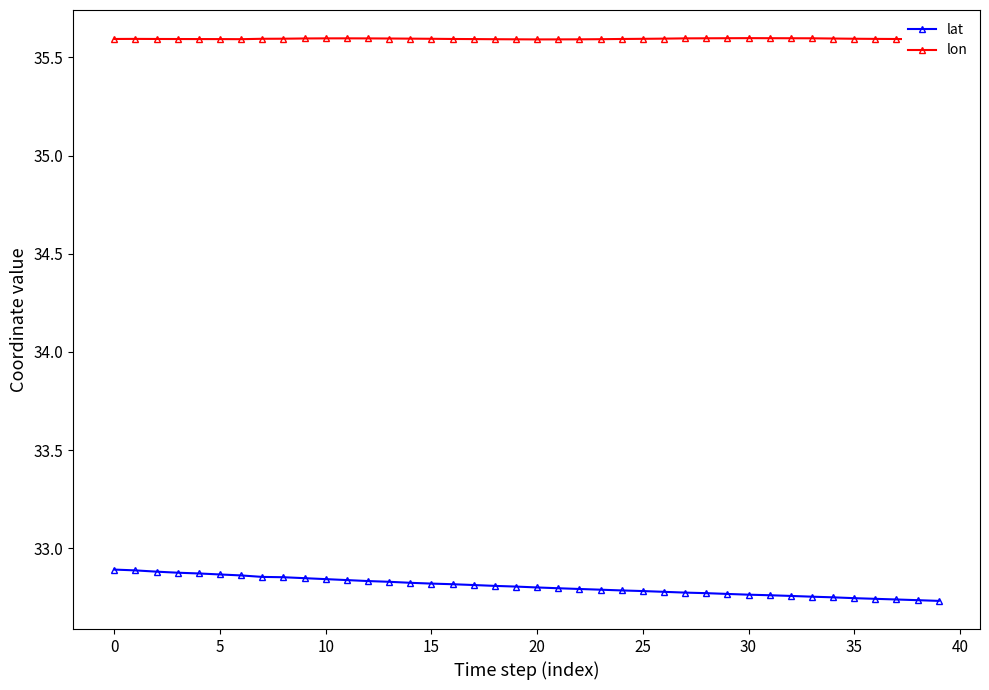

List the series in order of their peak value, lowest first.

lat, lon